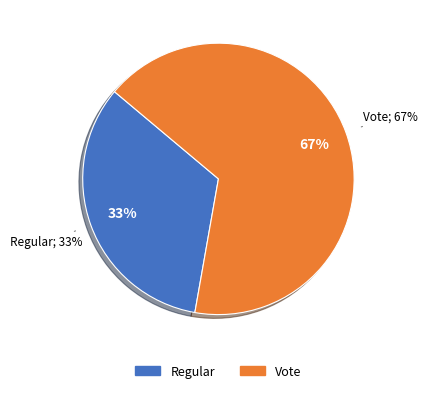

True or false: Regular accounts for 33% of the total.

True